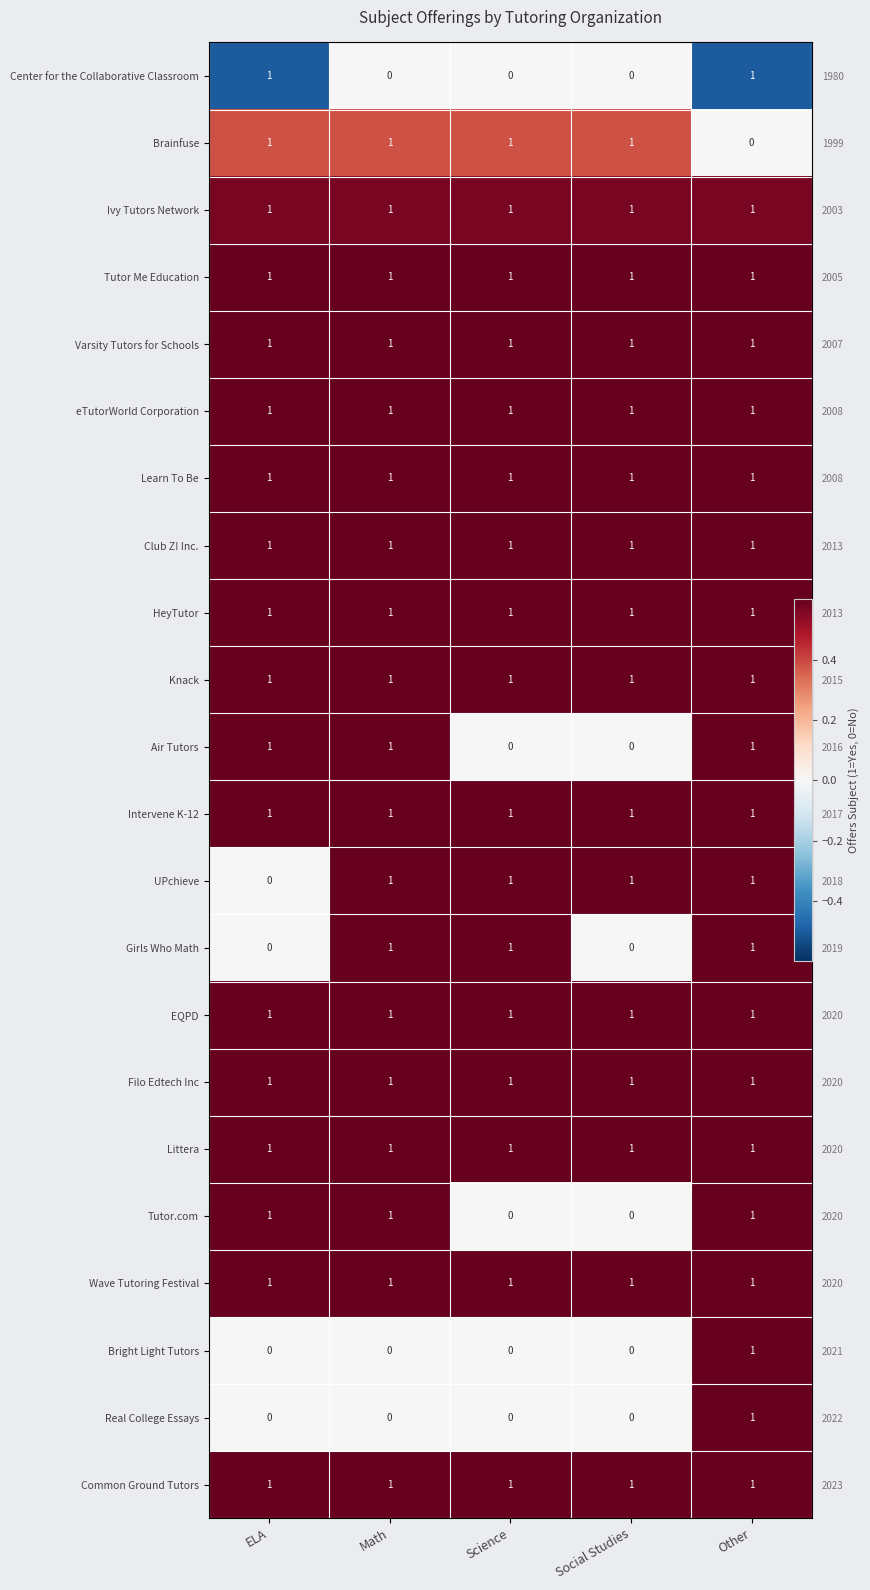

How many categories are shown in the chart?

5